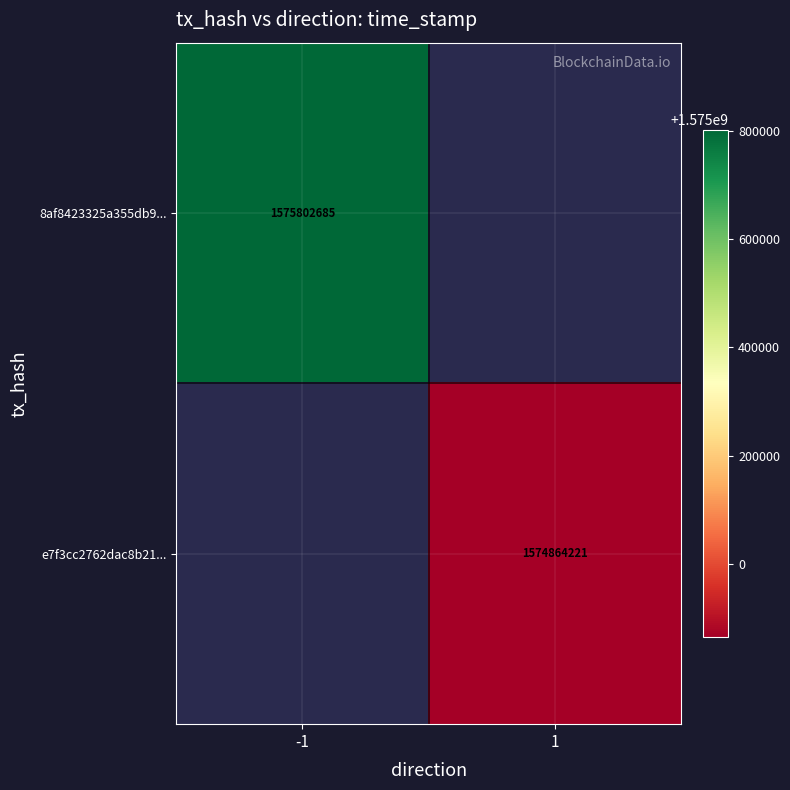

Is it true that 8af8423325a355db9... equals 1575802685 at -1?

True